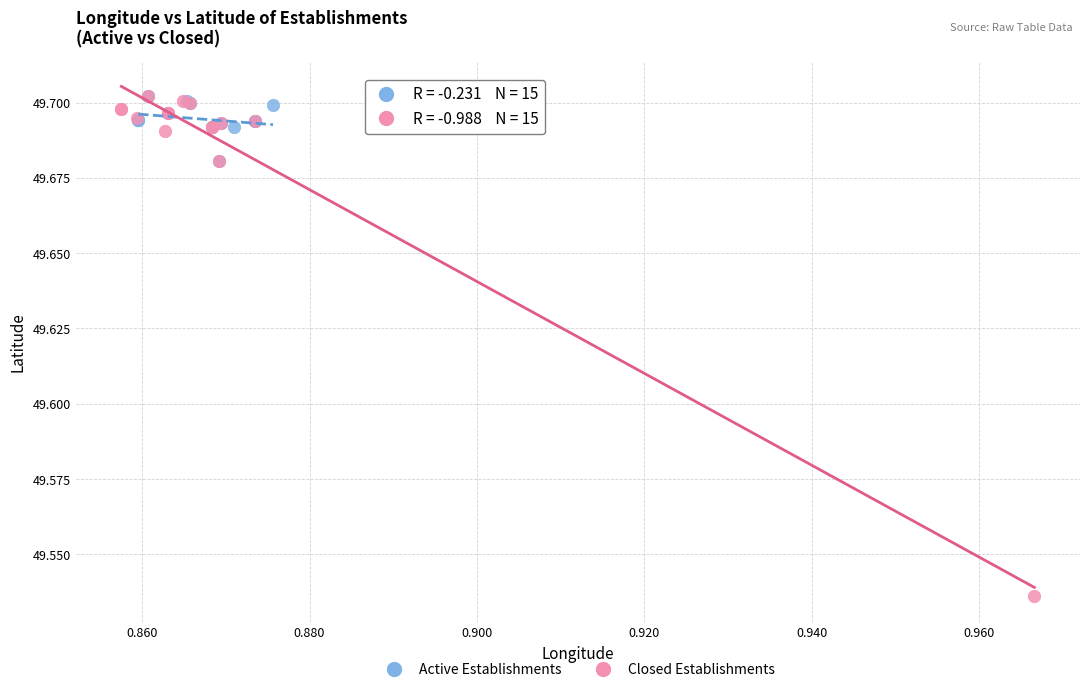

Which series reaches the minimum Y coordinate?

Closed Establishments